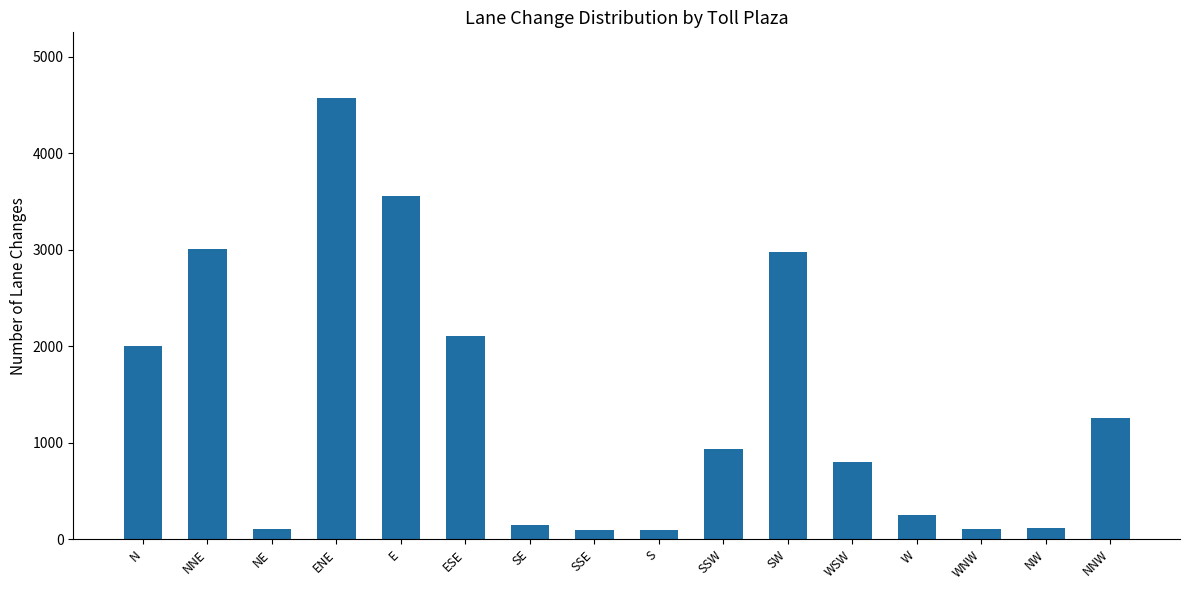

What value does the data have at NNW, to the nearest 10?

1260